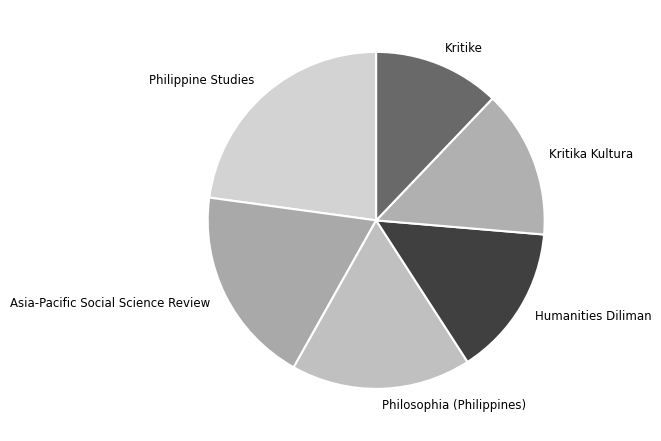

How many slices are in this pie chart?

6